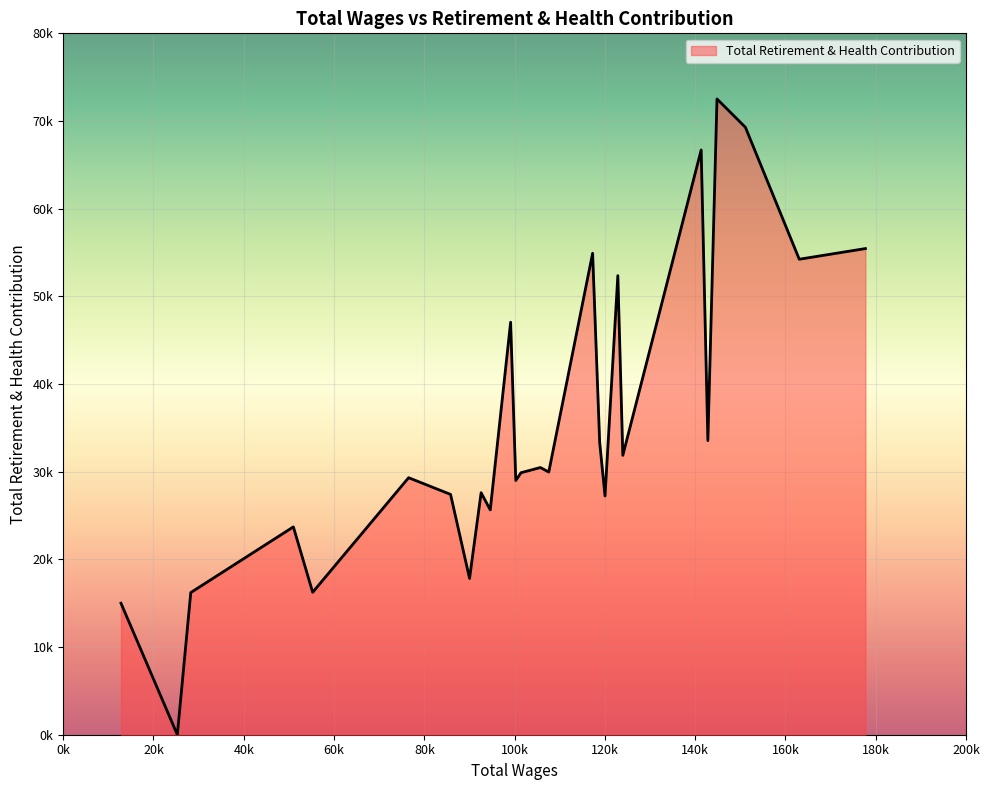

Which category has the highest value across all series?

144829.0